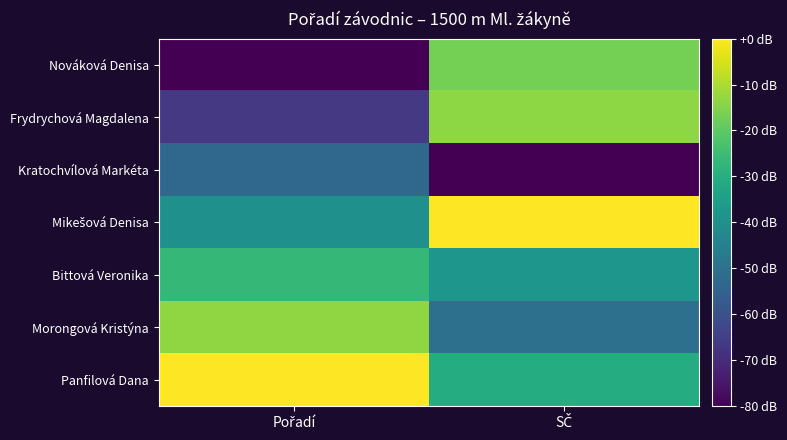

Rank the series by their maximum value, from highest to lowest.

Mikešová Denisa, Panfilová Dana, Morongová Kristýna, Frydrychová Magdalena, Nováková Denisa, Bittová Veronika, Kratochvílová Markéta